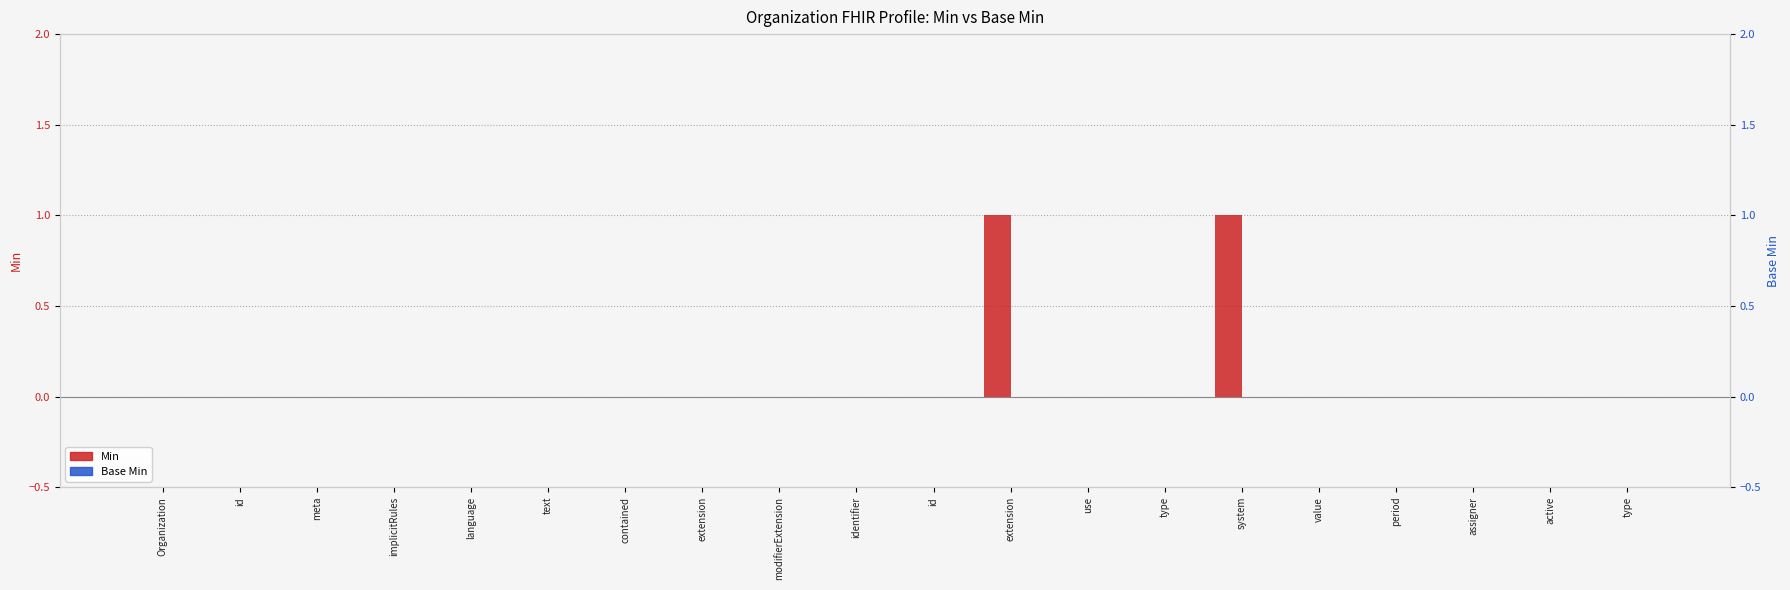

Rank the series by their average value, from highest to lowest.

Min, Base Min